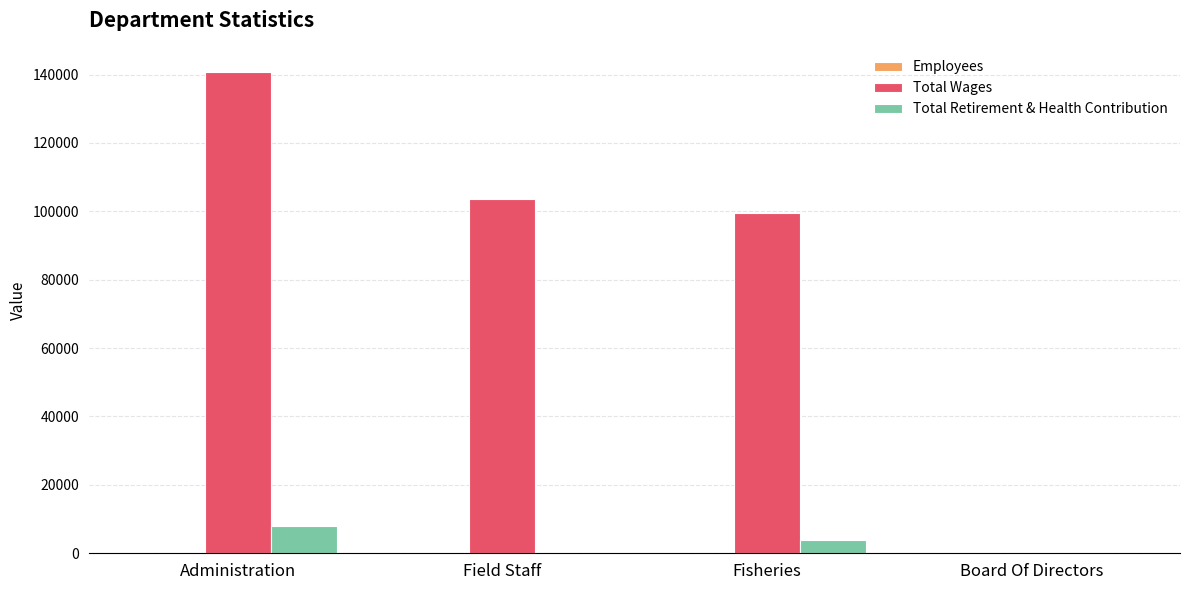

Count the number of categories in the chart.

4